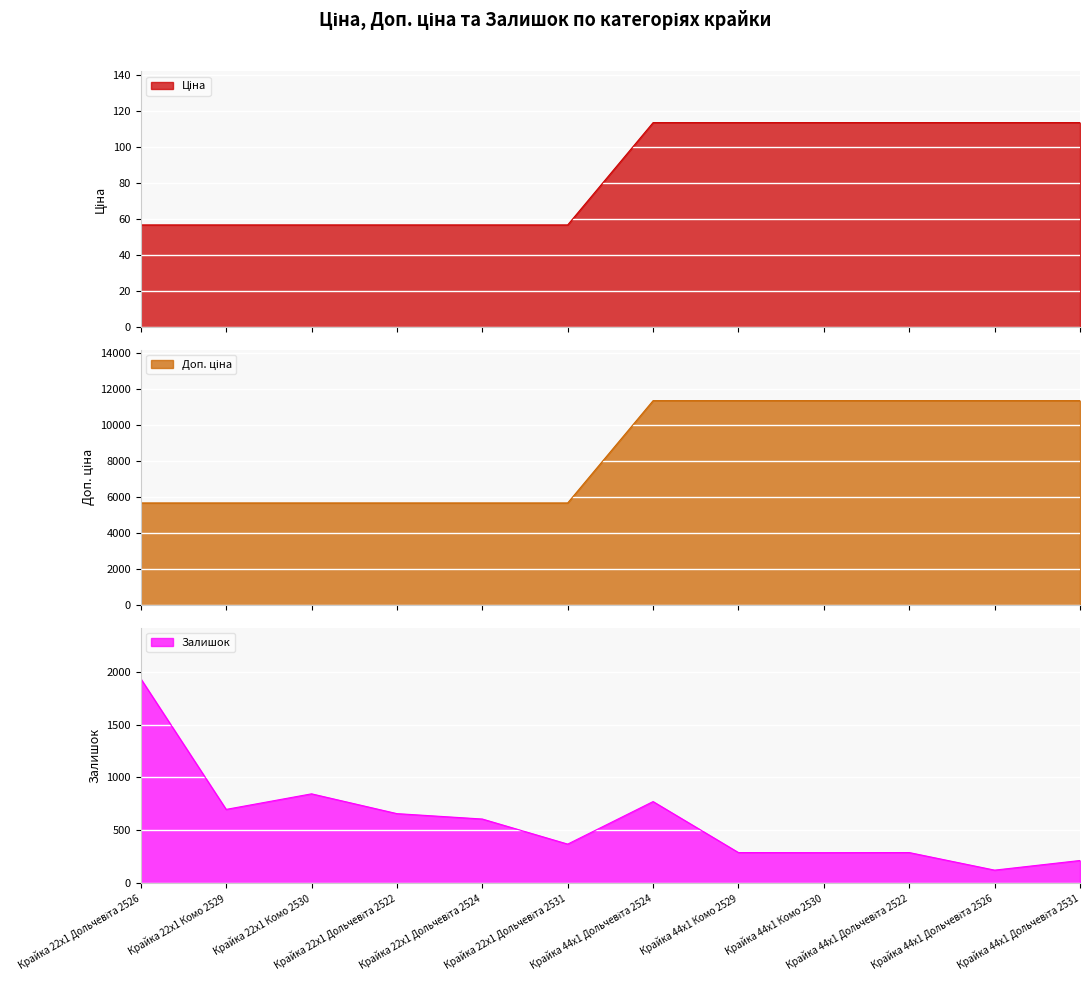

At which label is Ціна closest to 85?

Крайка 22x1 Дольчевіта 2526